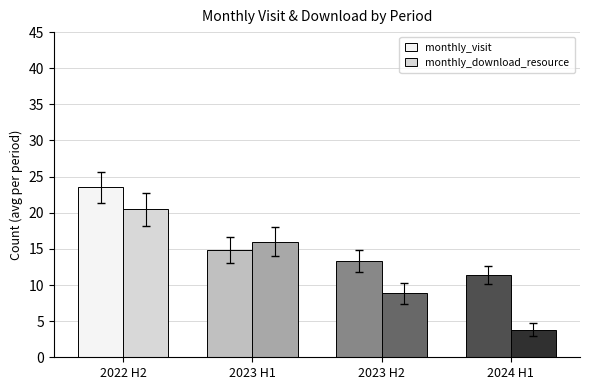

What position from the left is 2022 H2?

1